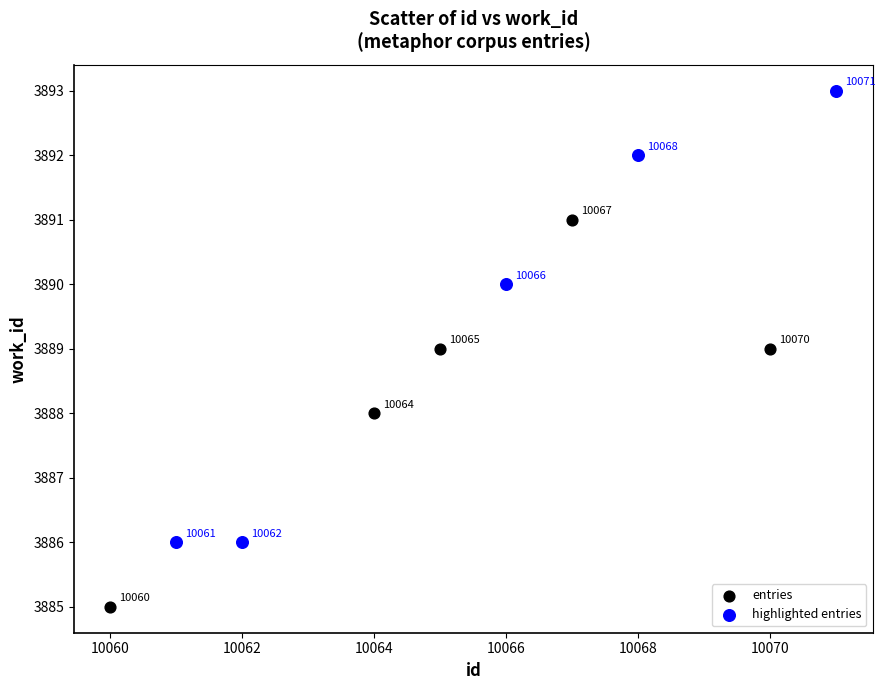

Which series contains the lowest Y value?

entries